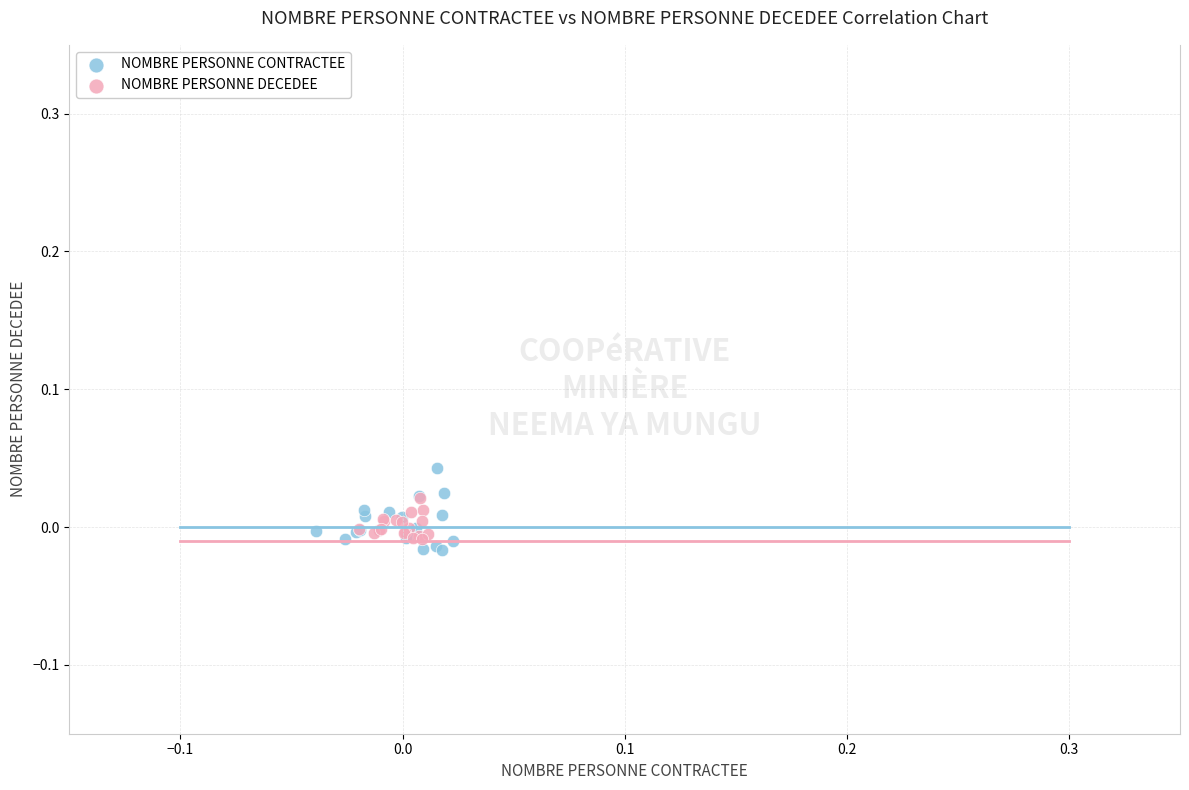

What are all the series names shown in the legend?

NOMBRE PERSONNE CONTRACTEE, NOMBRE PERSONNE DECEDEE